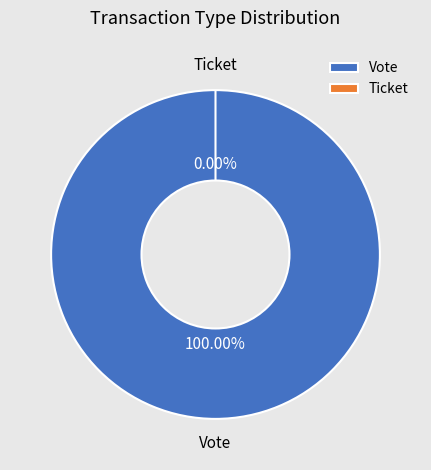

Does Ticket account for over 50% of the chart?

No